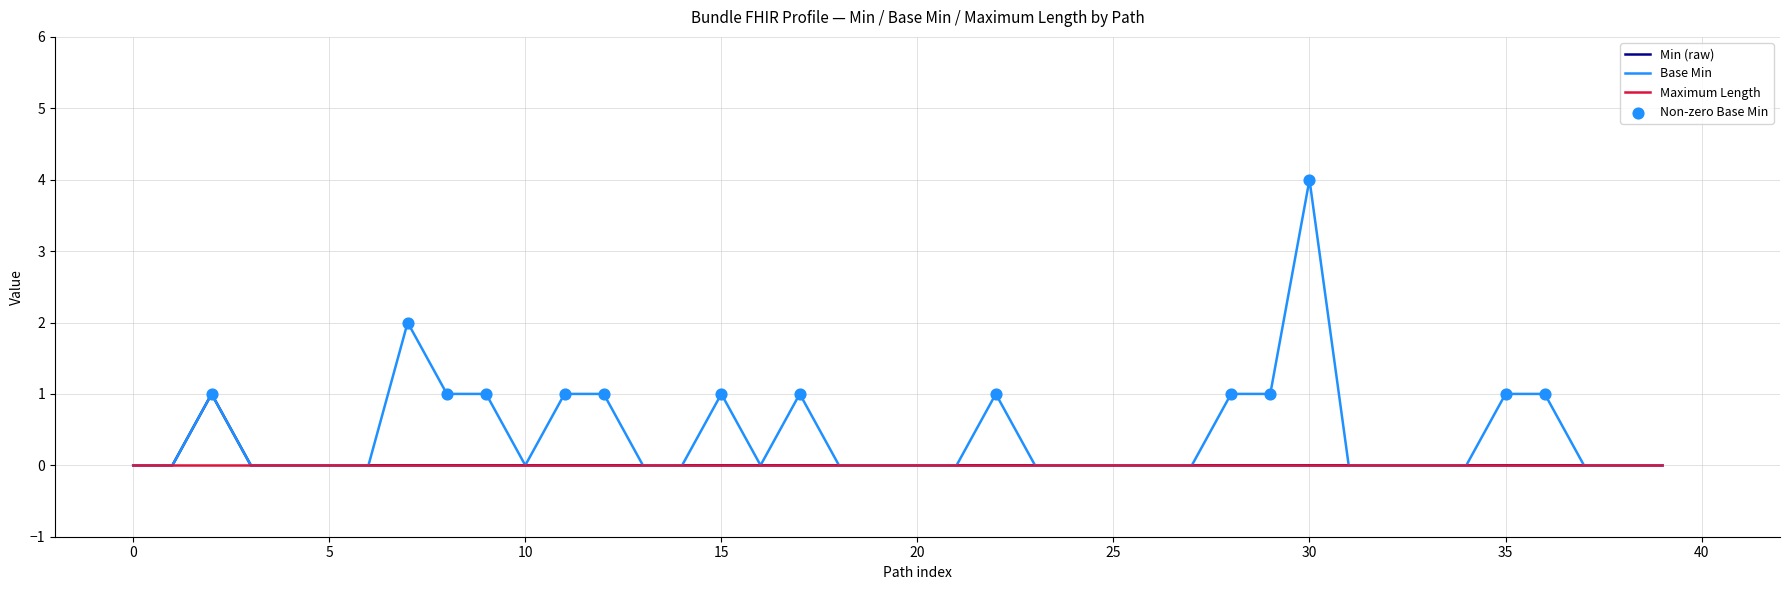

Which series has the largest total across all categories?

Base Min